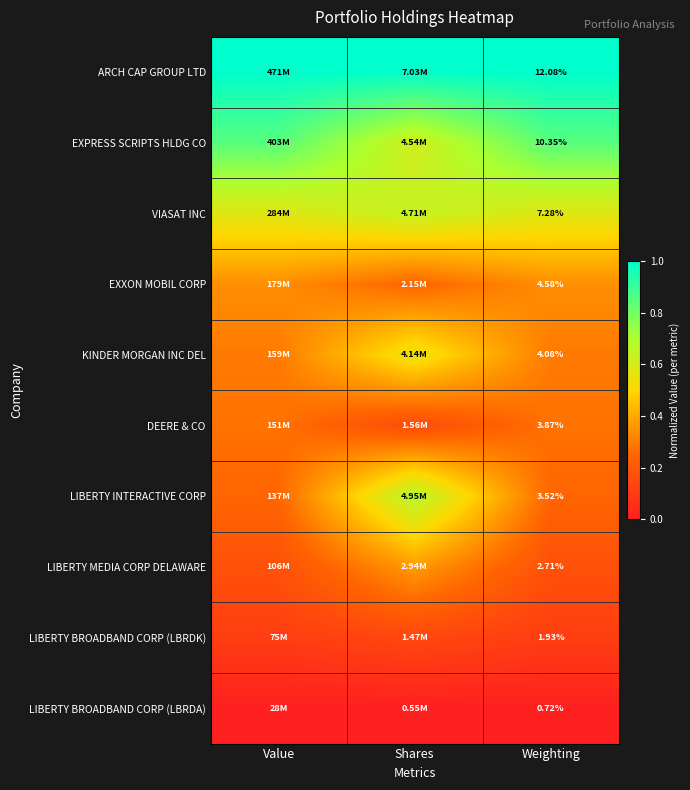

At Weighting, list the series in order from smallest to largest.

LIBERTY BROADBAND CORP (LBRDA), LIBERTY BROADBAND CORP (LBRDK), LIBERTY MEDIA CORP DELAWARE, LIBERTY INTERACTIVE CORP, DEERE & CO, KINDER MORGAN INC DEL, EXXON MOBIL CORP, VIASAT INC, EXPRESS SCRIPTS HLDG CO, ARCH CAP GROUP LTD